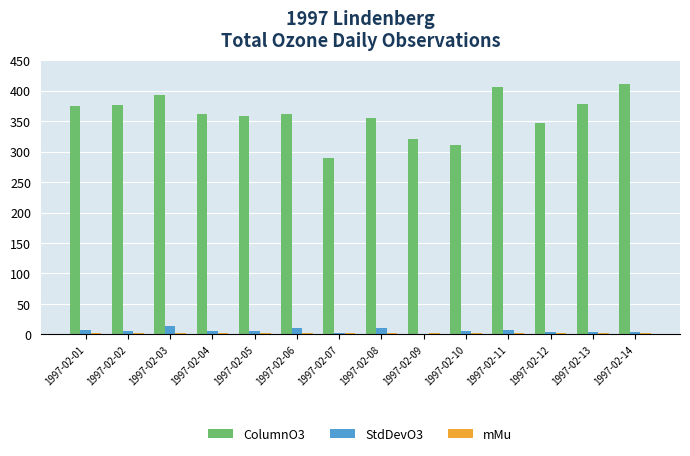

What is the maximum value shown in the chart?

411.5